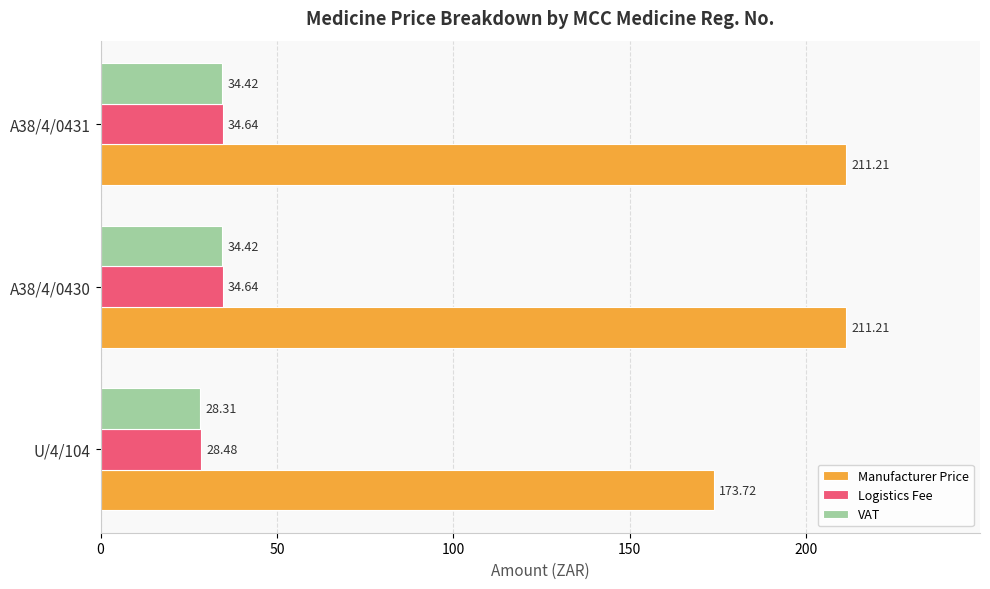

What is the difference between the second highest and minimum values in the VAT series?

6.1